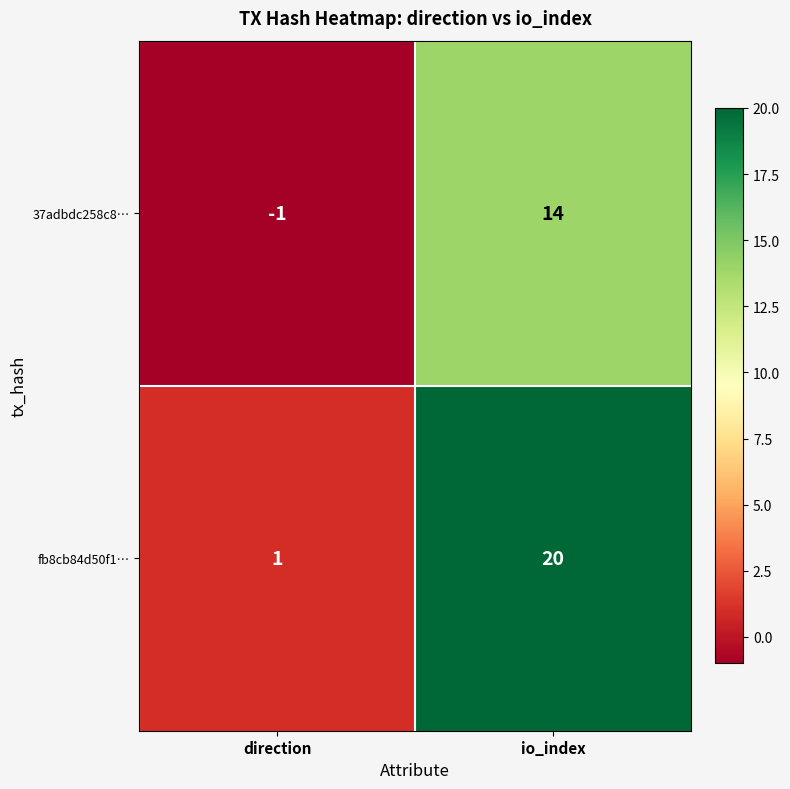

What value does the fb8cb84d50f1… series have at io_index?

20